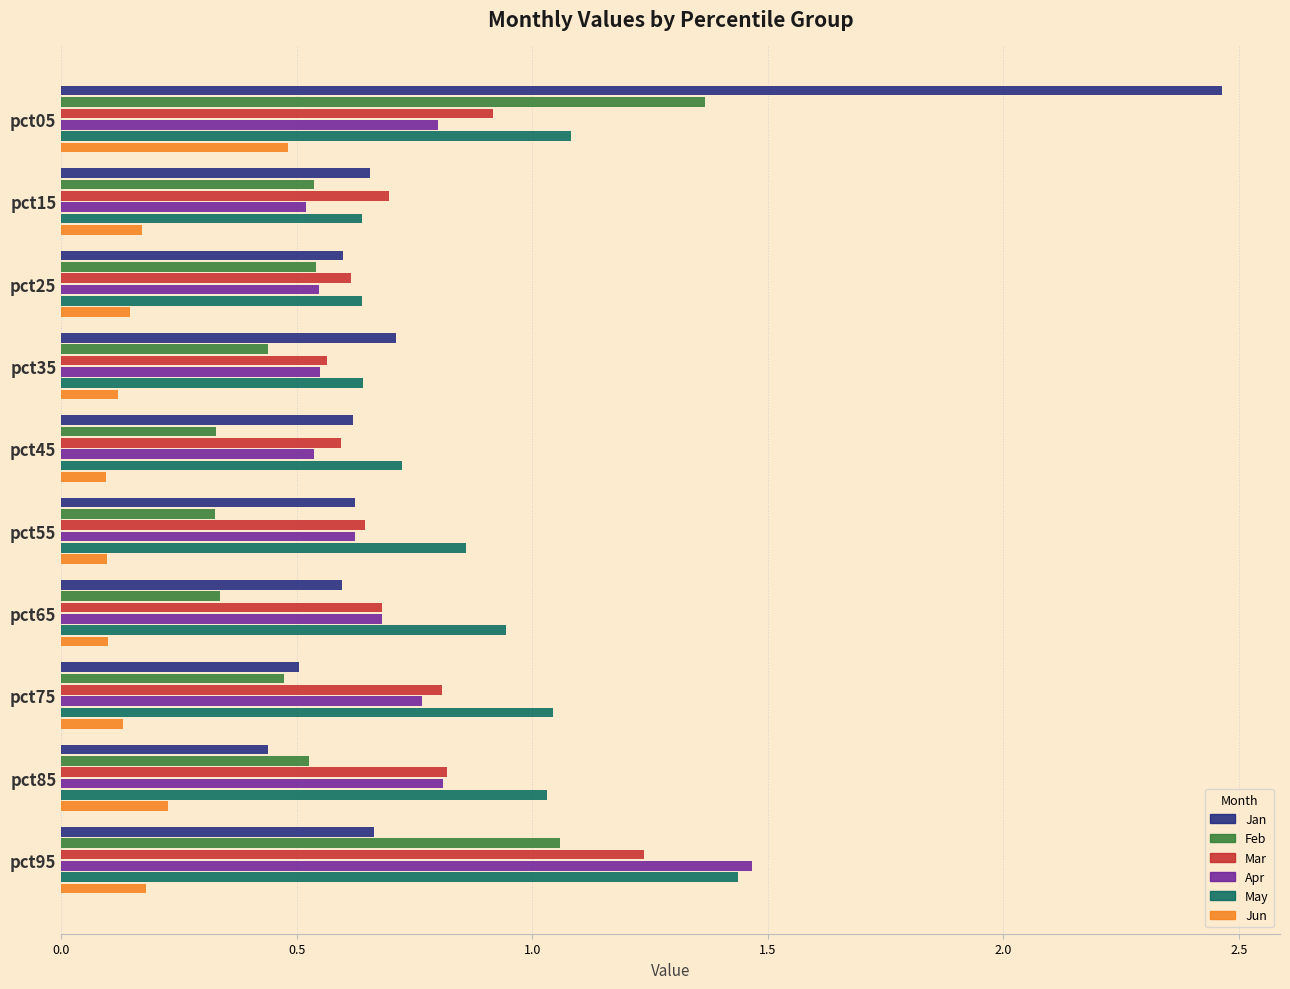

What is the sum of all Jan values?

7.9